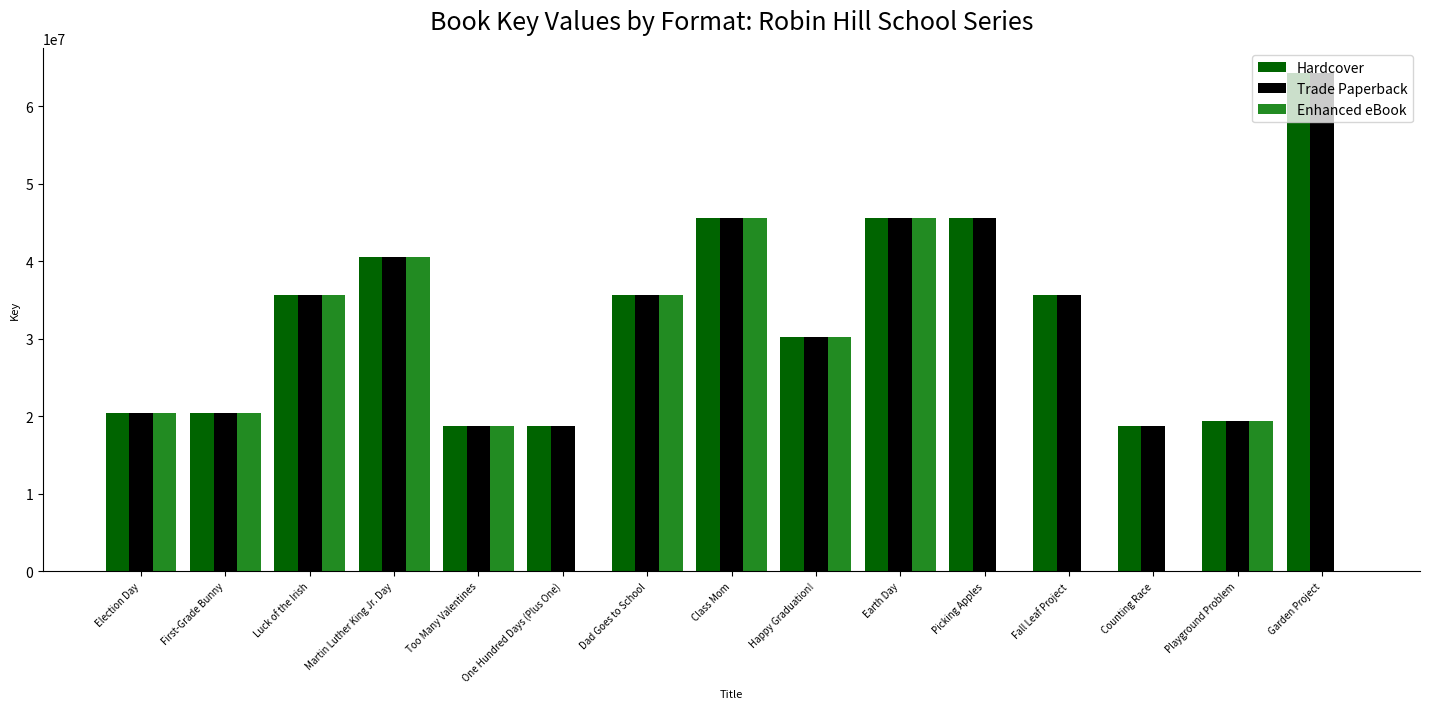

How many groups of bars are there?

15